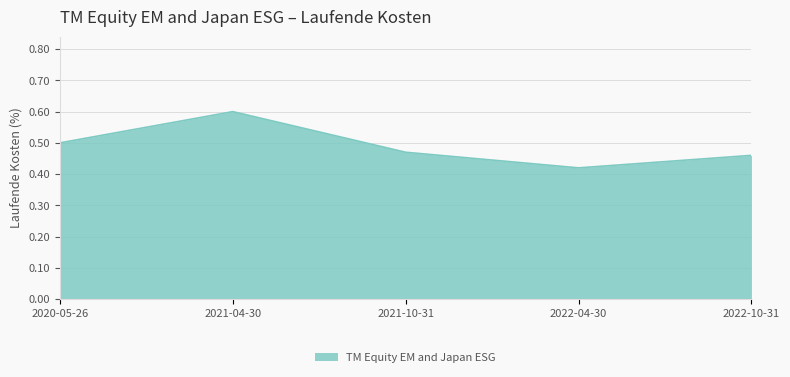

What position from the left is 2021-10-31?

3